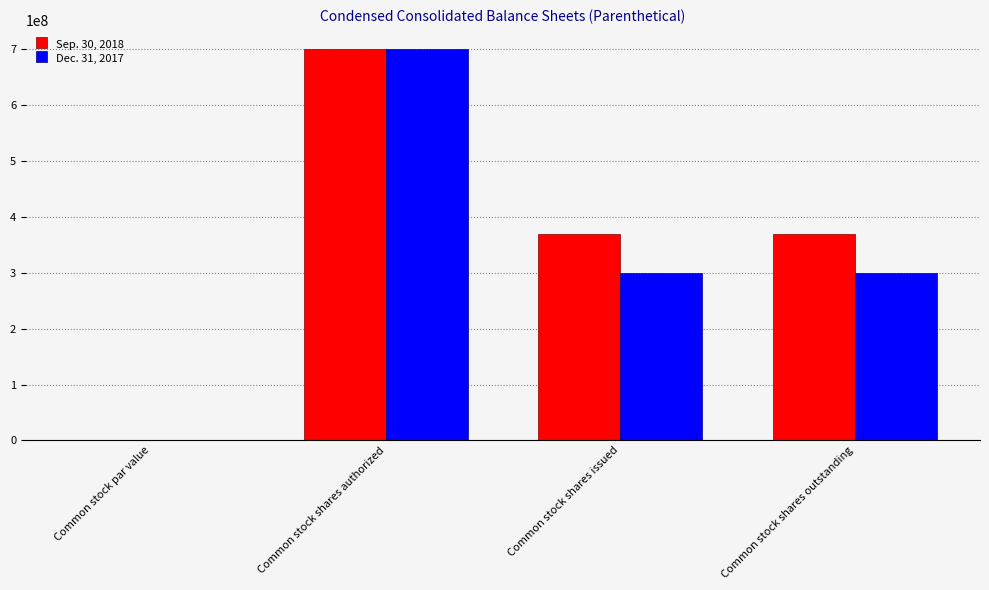

What is the total value across all series at Common stock shares issued?

670507406.0